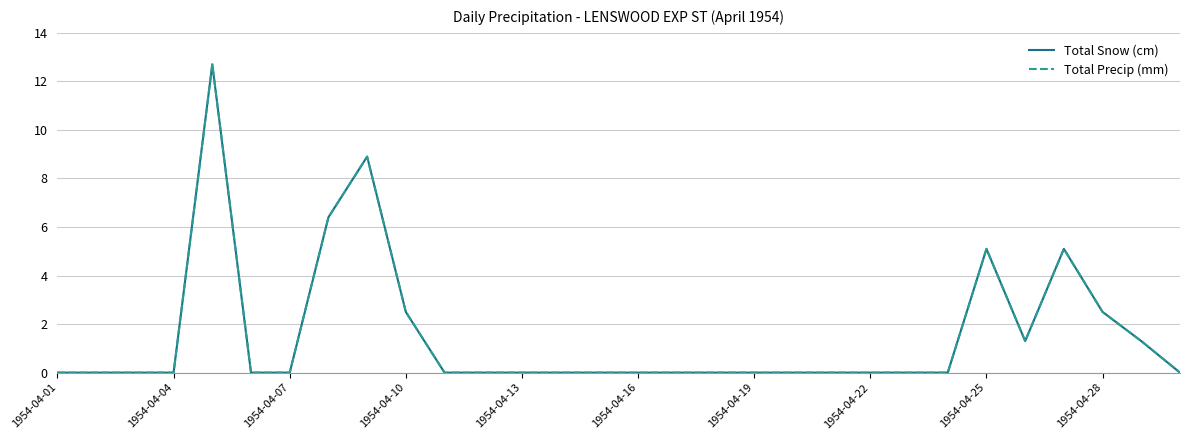

Is this an area chart (filled region under the line)?

No